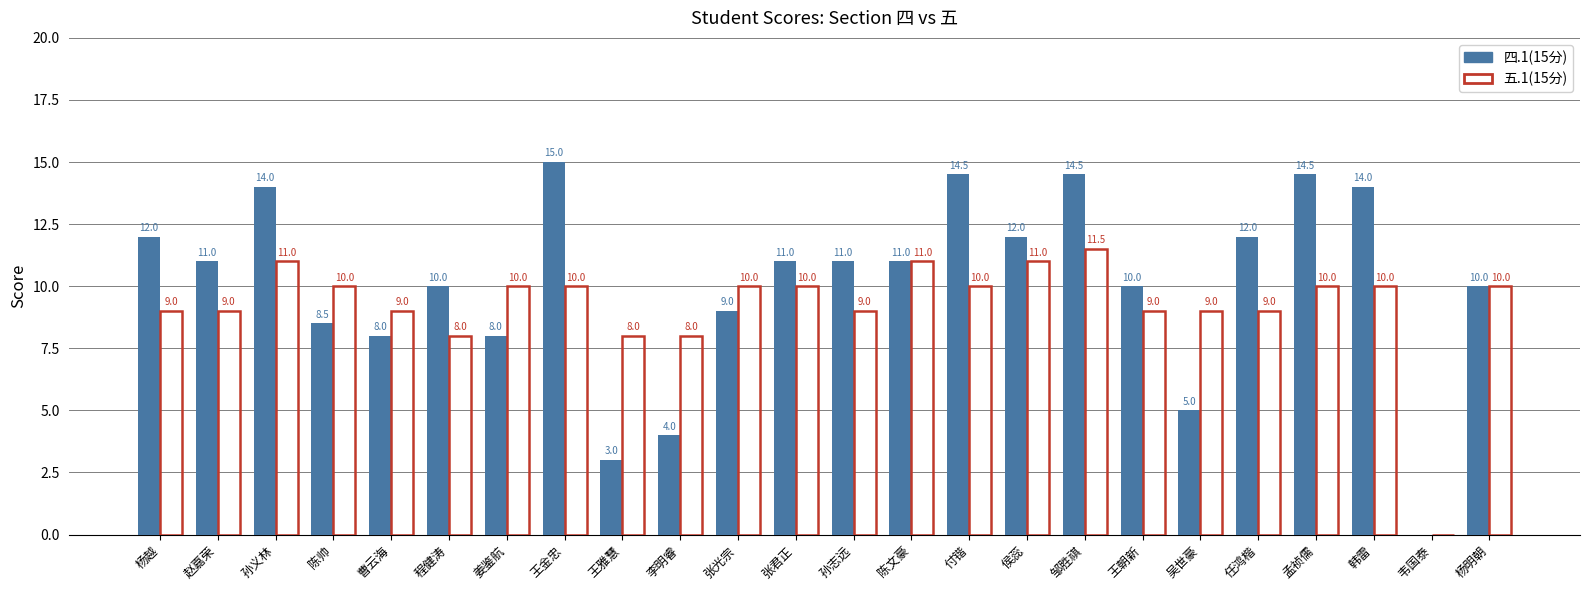

How many data points does each series have?

24